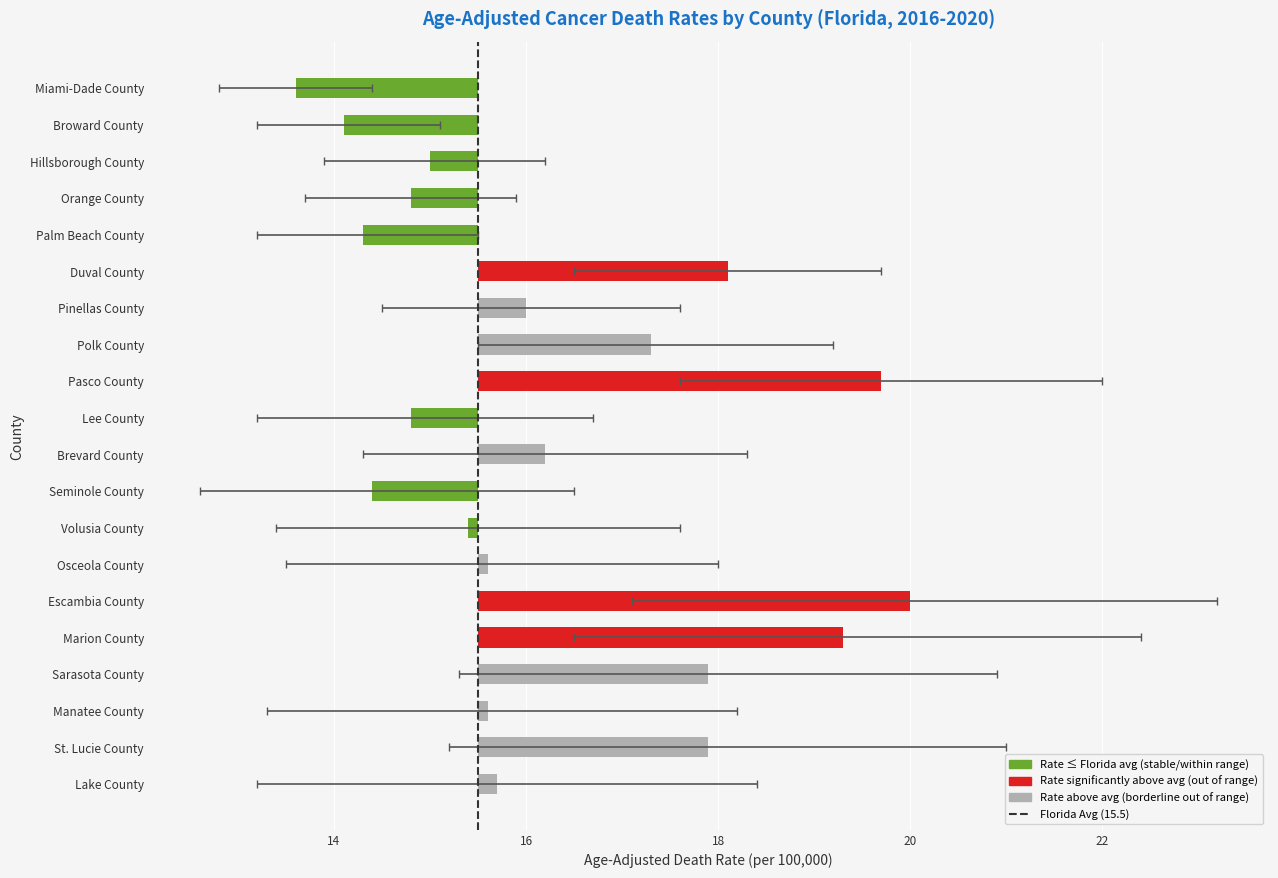

Reading right to left, extract all data points from this chart.

Age-Adjusted Death Rate: Lake County=15.7	St. Lucie County=17.9	Manatee County=15.6	Sarasota County=17.9	Marion County=19.3	Escambia County=20.0	Osceola County=15.6	Volusia County=15.4	Seminole County=14.4	Brevard County=16.2	Lee County=14.8	Pasco County=19.7	Polk County=17.3	Pinellas County=16.0	Duval County=18.1	Palm Beach County=14.3	Orange County=14.8	Hillsborough County=15.0	Broward County=14.1	Miami-Dade County=13.6
Lower CI: Lake County=13.2	St. Lucie County=15.2	Manatee County=13.3	Sarasota County=15.3	Marion County=16.5	Escambia County=17.1	Osceola County=13.5	Volusia County=13.4	Seminole County=12.6	Brevard County=14.3	Lee County=13.2	Pasco County=17.6	Polk County=15.5	Pinellas County=14.5	Duval County=16.5	Palm Beach County=13.2	Orange County=13.7	Hillsborough County=13.9	Broward County=13.2	Miami-Dade County=12.8
Upper CI: Lake County=18.4	St. Lucie County=21.0	Manatee County=18.2	Sarasota County=20.9	Marion County=22.4	Escambia County=23.2	Osceola County=18.0	Volusia County=17.6	Seminole County=16.5	Brevard County=18.3	Lee County=16.7	Pasco County=22.0	Polk County=19.2	Pinellas County=17.6	Duval County=19.7	Palm Beach County=15.5	Orange County=15.9	Hillsborough County=16.2	Broward County=15.1	Miami-Dade County=14.4